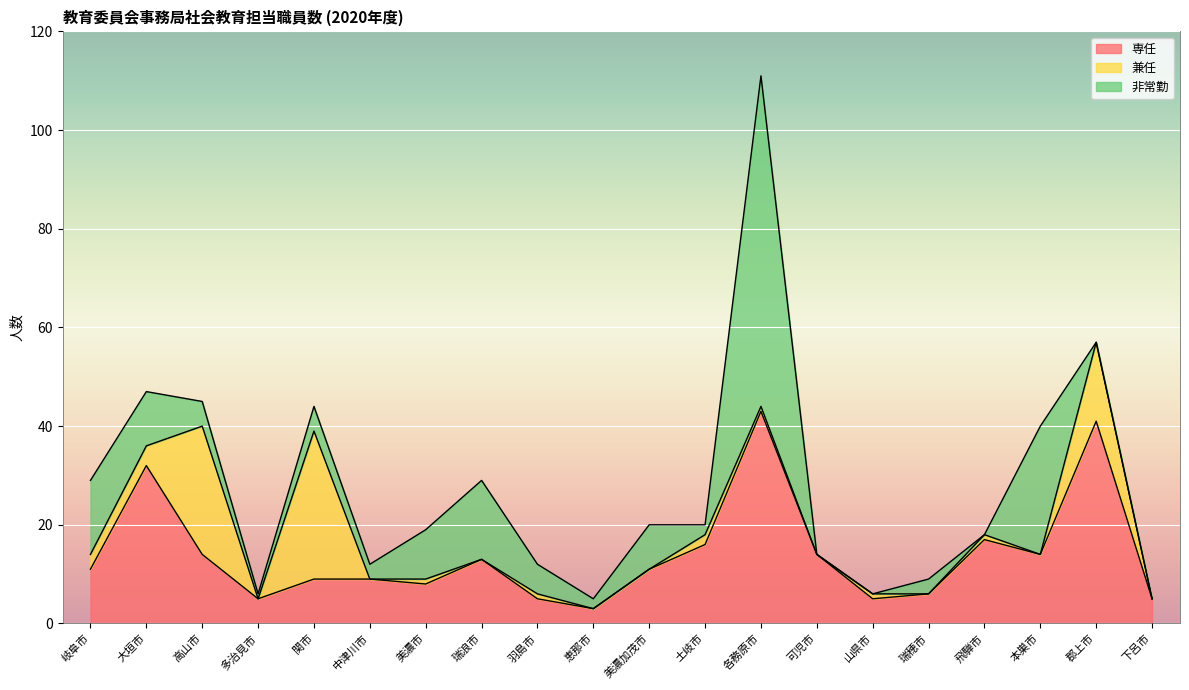

Where is the first local minimum for 兼任?

多治見市